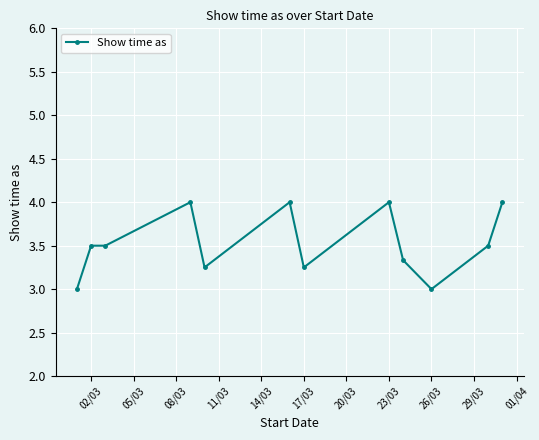

What is the difference between the maximum and minimum values?

1.0